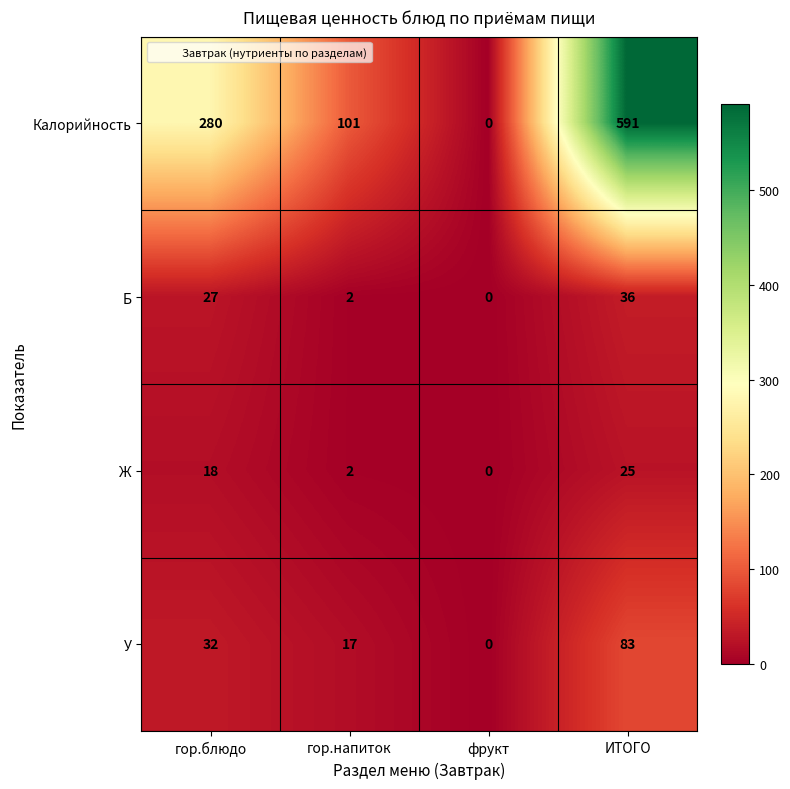

Reading left to right, transcribe all the data shown in this chart.

Калорийность: гор.блюдо=280	гор.напиток=101	фрукт=0	ИТОГО=591
Б: гор.блюдо=27	гор.напиток=2	фрукт=0	ИТОГО=36
Ж: гор.блюдо=18	гор.напиток=2	фрукт=0	ИТОГО=25
У: гор.блюдо=32	гор.напиток=17	фрукт=0	ИТОГО=83